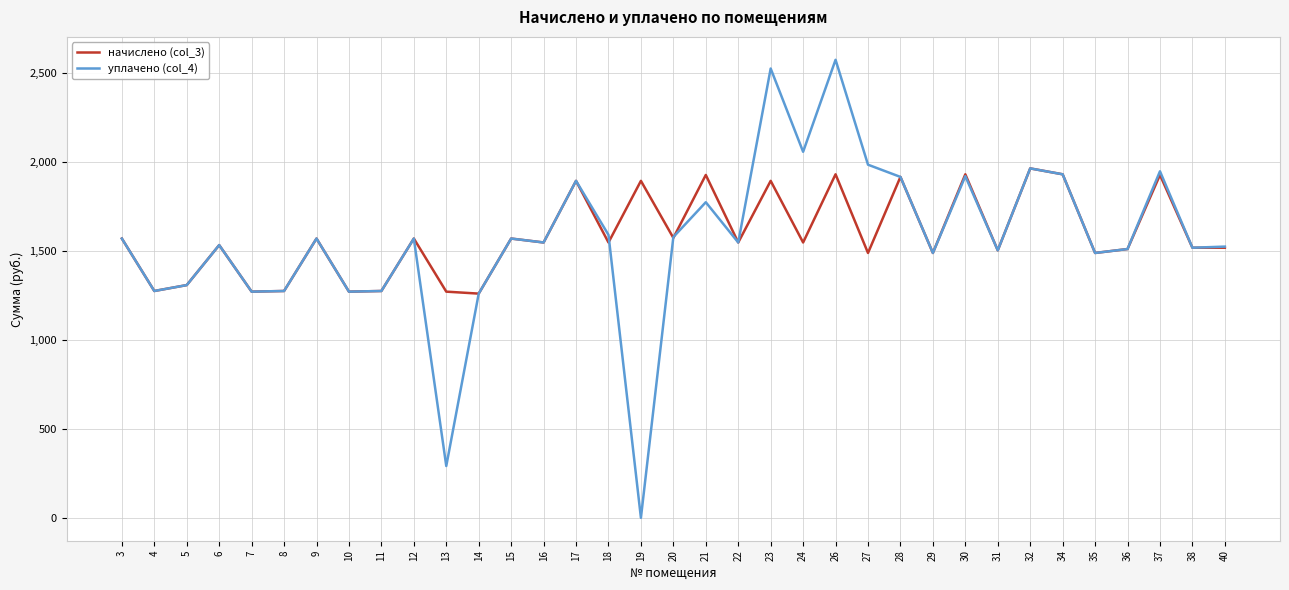

Count the number of data series in this chart.

2